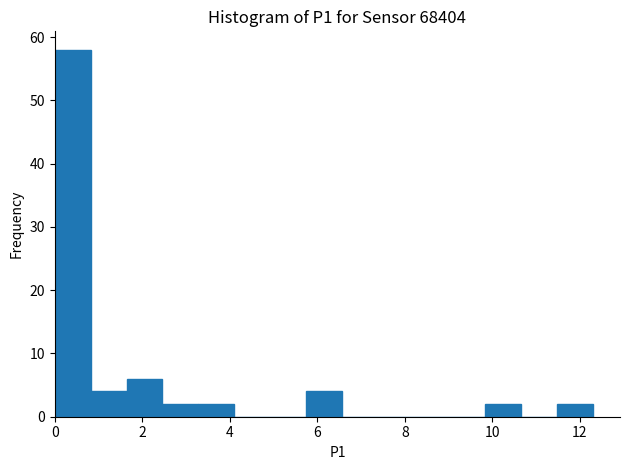

What is the height of the bar covering 5.74 to 6.56 on the x-axis? Neither the bar edges nor the heights are printed on the chart, so give them approximately, as read against the axes.

4